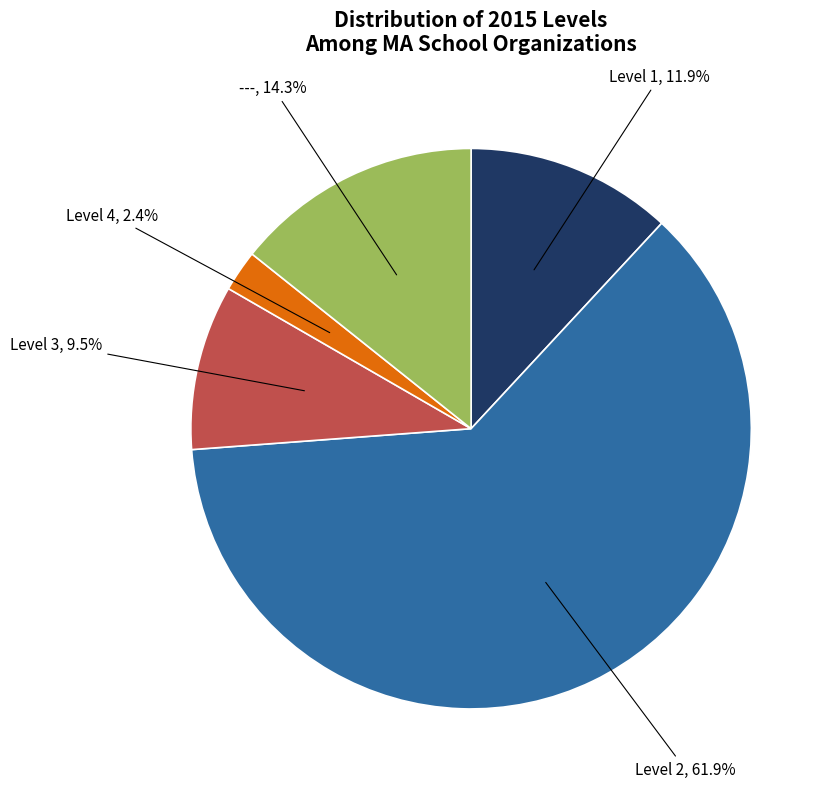

How many slices are in this pie chart?

5